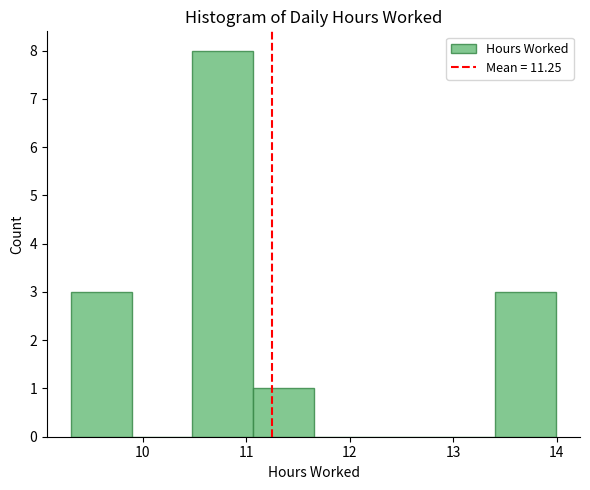

Reading left to right, list every bar in this chart as the range it spans on the x-axis followed by its height. Neither the bar edges nor the heights are printed on the chart, so give them approximately, as read against the axes.

9.3 to 9.9: 3
9.9 to 10.5: 0
10.5 to 11.1: 8
11.1 to 11.7: 1
11.7 to 12.2: 0
12.2 to 12.8: 0
12.8 to 13.4: 0
13.4 to 14.0: 3